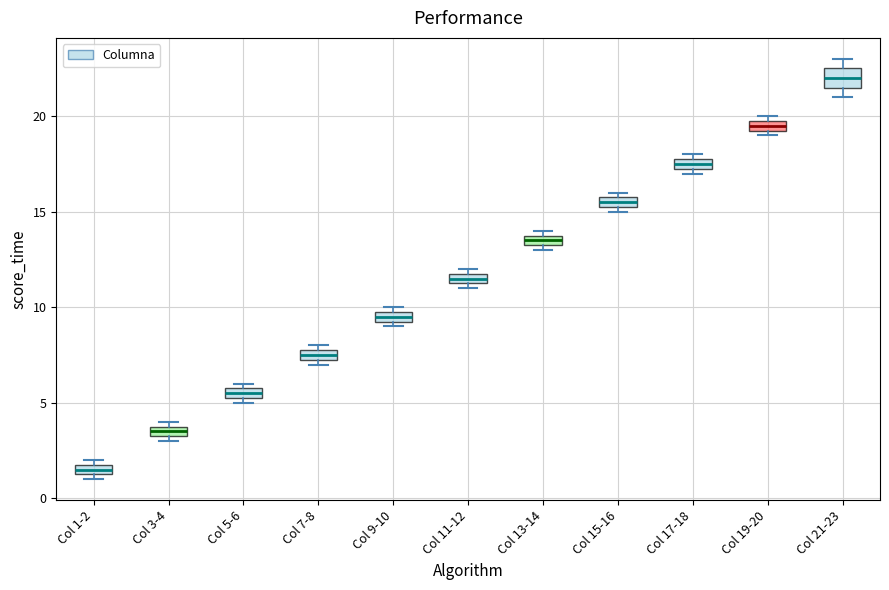

Which box is the tallest, from its lower edge to its upper edge?

Col 21-23